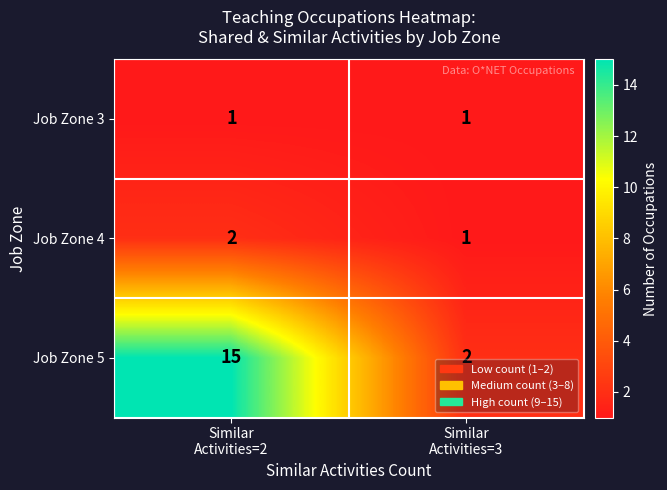

What is the difference between the maximum and minimum values in the Job Zone 5 series?

13